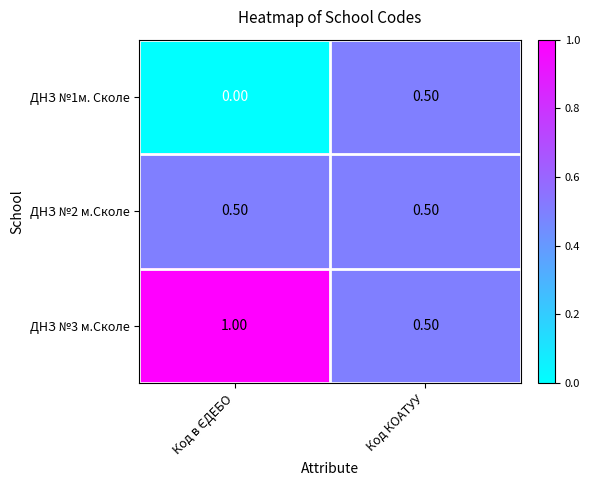

What is the difference between the maximum and minimum values in the ДНЗ №1м. Сколе series?

0.5